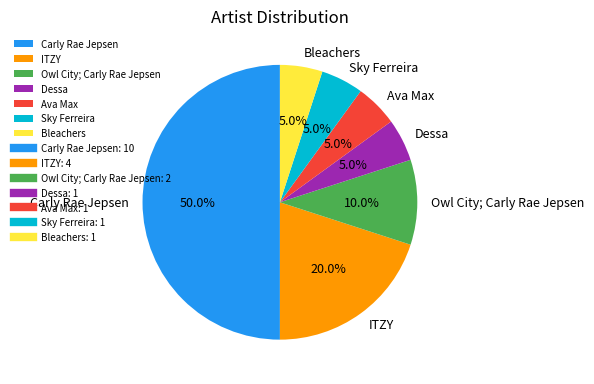

Which has a higher value, Owl City; Carly Rae Jepsen or ITZY?

ITZY